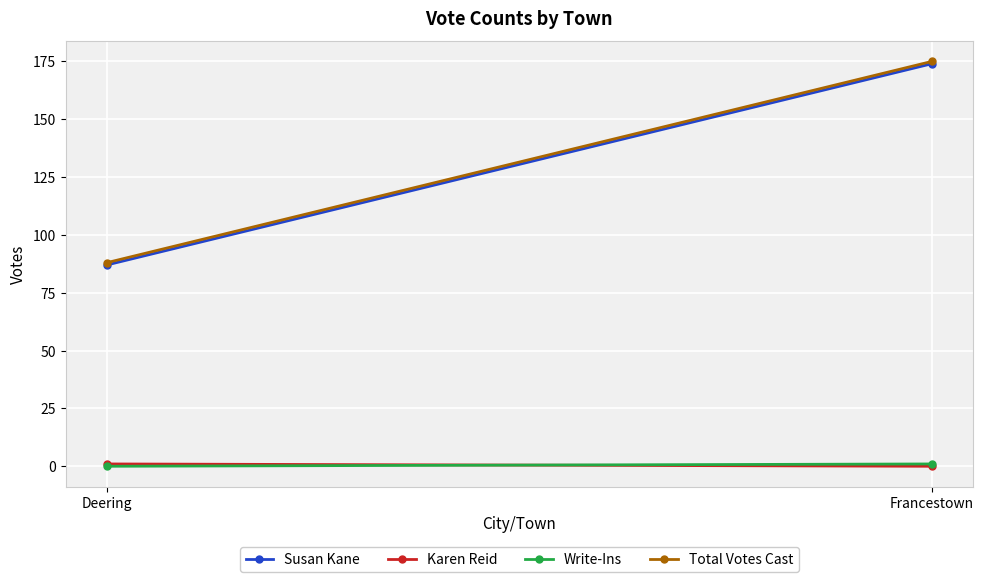

What is the maximum value for Write-Ins?

1